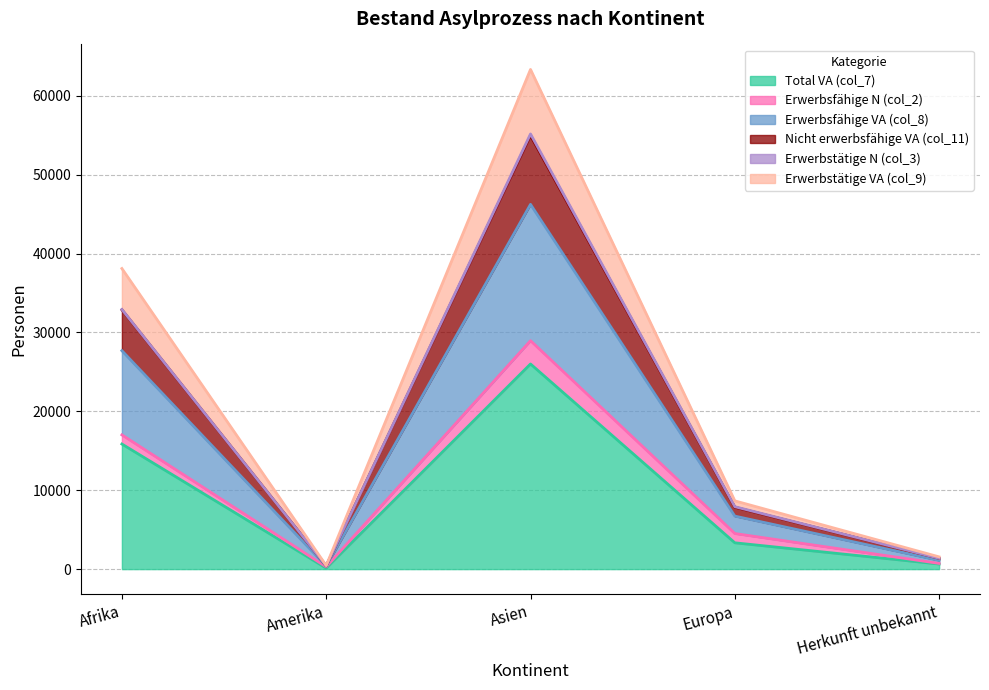

Between Asien and Amerika, which is larger?

Asien